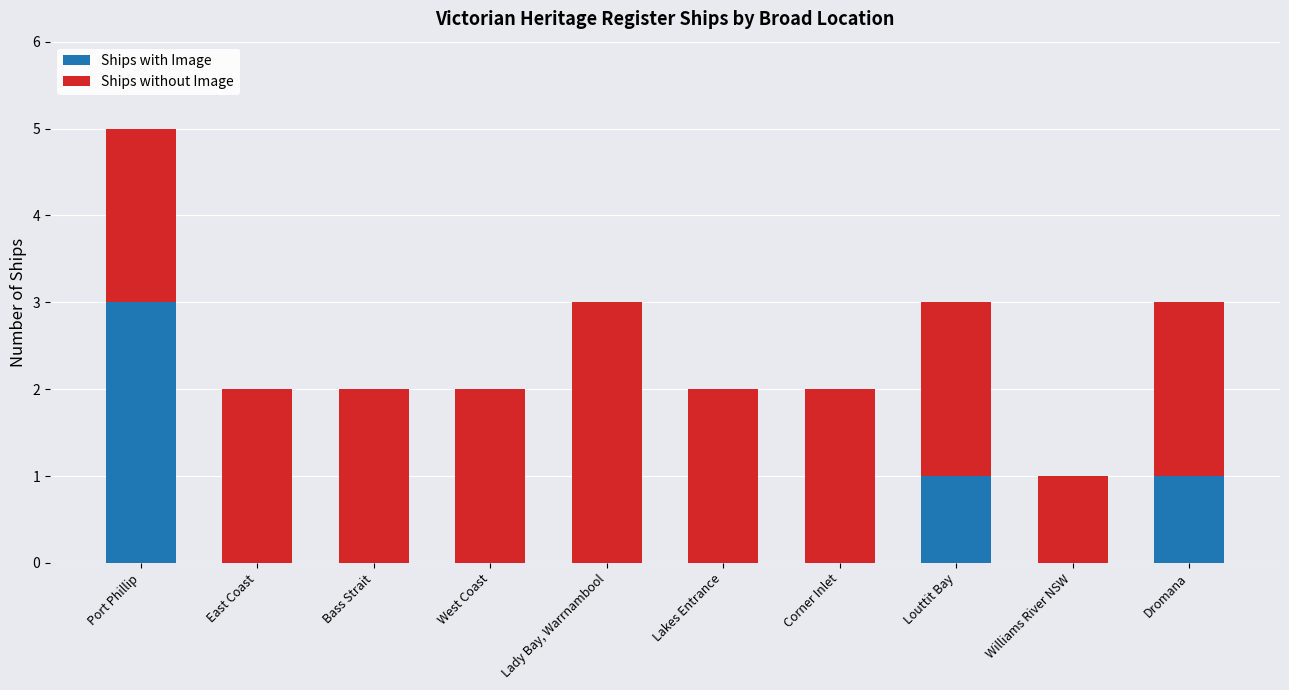

Reading right to left, what are the values for Ships with Image?

Dromana=1	Williams River NSW=0	Louttit Bay=1	Corner Inlet=0	Lakes Entrance=0	Lady Bay, Warrnambool=0	West Coast=0	Bass Strait=0	East Coast=0	Port Phillip=3